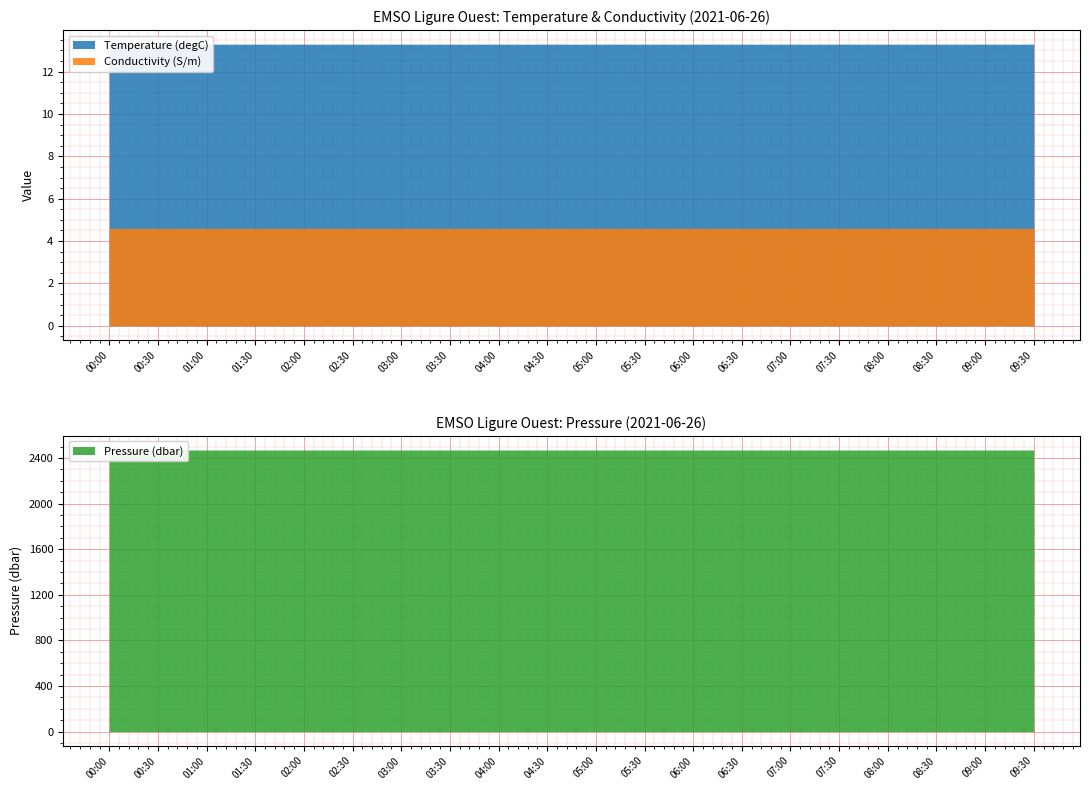

Between 04:00 and 08:30, which series saw the biggest shift?

Temperature